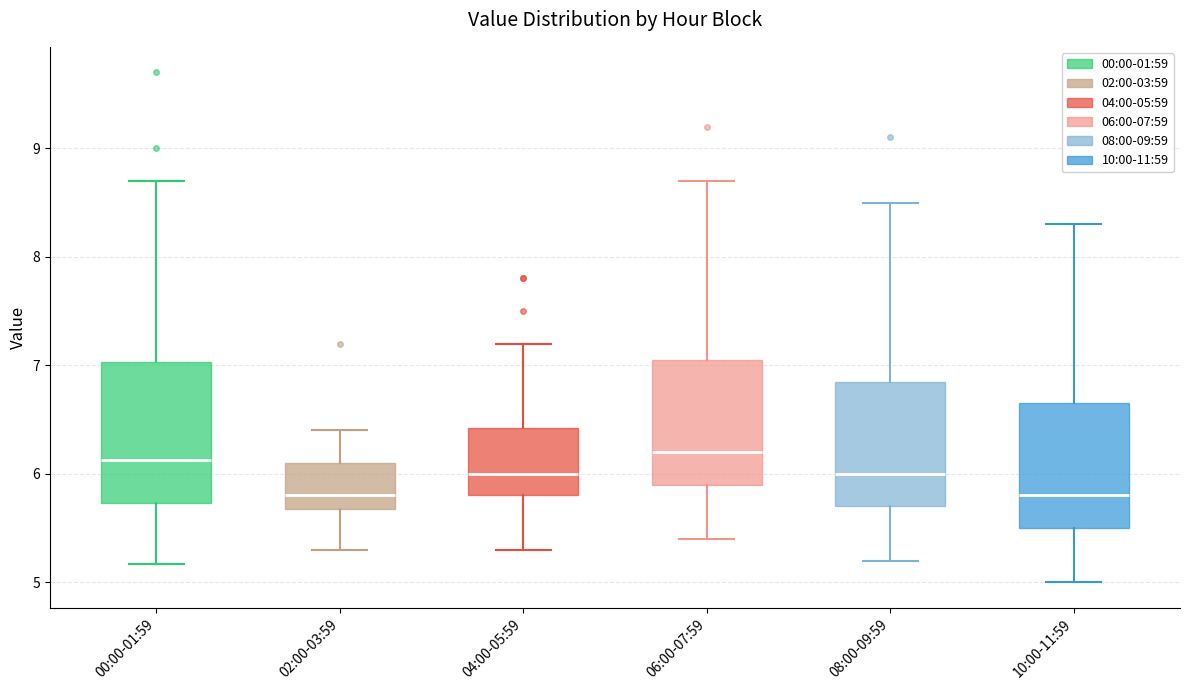

Reading left to right, transcribe this box plot: for each box, give where its median line is, the range the box spans, and where its two whiskers end, as read against the y-axis. The values are not printed on the chart, so give them approximately, as read against the axis.

00:00-01:59: median 6.1, box 5.7 to 7.0, whiskers 5.2 to 8.7
02:00-03:59: median 5.8, box 5.7 to 6.1, whiskers 5.3 to 6.4
04:00-05:59: median 6.0, box 5.8 to 6.4, whiskers 5.3 to 7.2
06:00-07:59: median 6.2, box 5.9 to 7.1, whiskers 5.4 to 8.7
08:00-09:59: median 6.0, box 5.7 to 6.9, whiskers 5.2 to 8.5
10:00-11:59: median 5.8, box 5.5 to 6.7, whiskers 5.0 to 8.3